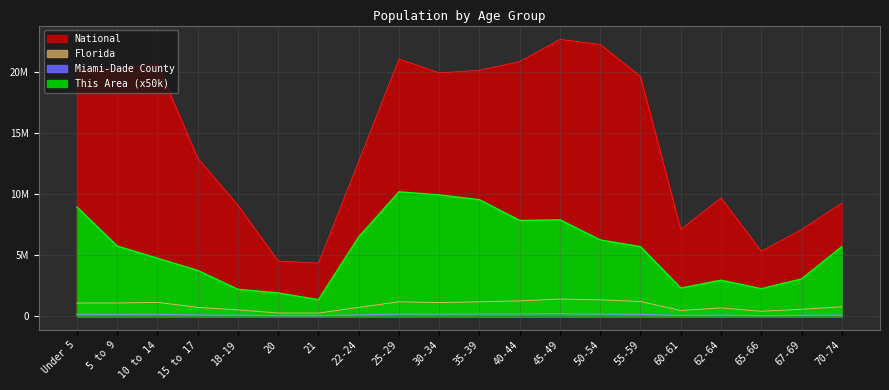

Reading right to left, transcribe all the data shown in this chart.

This Area: 70-74=5700000	67-69=3050000	65-66=2250000	62-64=2950000	60-61=2300000	55-59=5700000	50-54=6250000	45-49=7900000	40-44=7850000	35-39=9550000	30-34=9950000	25-29=10200000	22-24=6500000	21=1350000	20=1900000	18-19=2200000	15 to 17=3750000	10 to 14=4750000	5 to 9=5750000	Under 5=8950000
Miami-Dade County: 70-74=85996	67-69=58565	65-66=42415	62-64=71868	60-61=52352	55-59=147653	50-54=168364	45-49=198253	40-44=187664	35-39=184733	30-34=168338	25-29=172129	22-24=105226	21=35323	20=36274	18-19=70517	15 to 17=97997	10 to 14=152541	5 to 9=145253	Under 5=149937
Florida: 70-74=768707	67-69=561316	65-66=397917	62-64=676499	60-61=458751	55-59=1202418	50-54=1340291	45-49=1401202	40-44=1252787	35-39=1178467	30-34=1110318	25-29=1179227	22-24=722126	21=248602	20=258030	18-19=510899	15 to 17=717483	10 to 14=1130847	5 to 9=1080255	Under 5=1073506
National: 70-74=9278166	67-69=7115361	65-66=5319902	62-64=9704197	60-61=7113727	55-59=19664805	50-54=22298125	45-49=22708591	40-44=20890964	35-39=20179642	30-34=19962099	25-29=21101849	22-24=12712576	21=4354294	20=4519129	18-19=9086089	15 to 17=12954254	10 to 14=20677194	5 to 9=20348657	Under 5=20201362